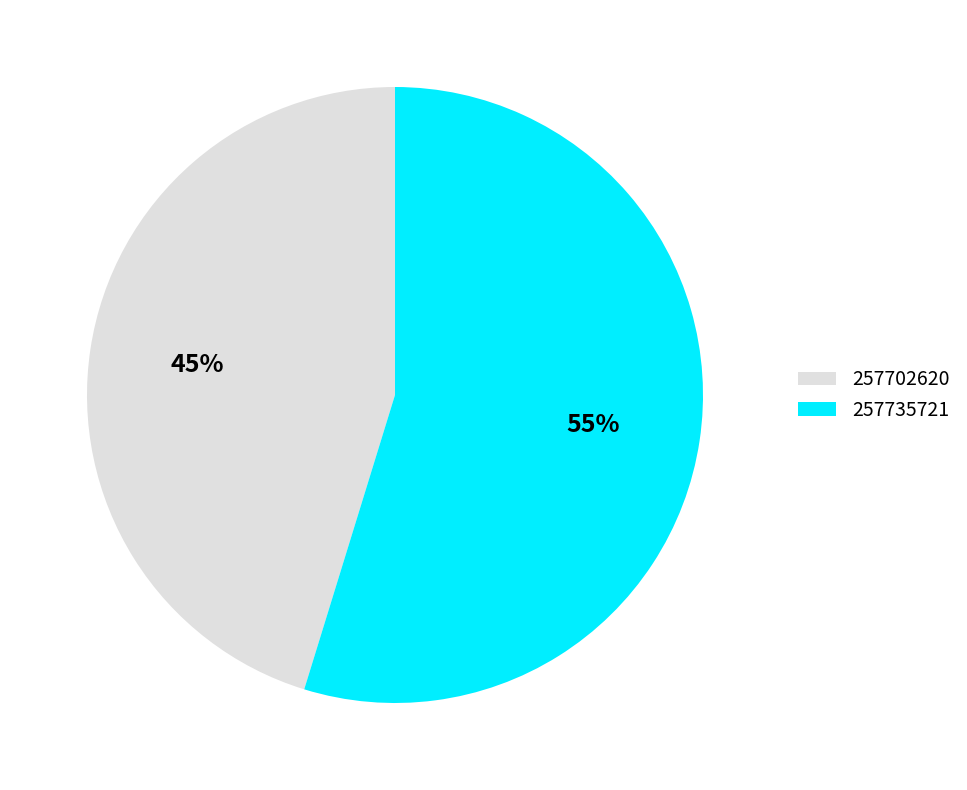

Approximately how many times larger is the value at 257702620 compared to 257735721?

0.8